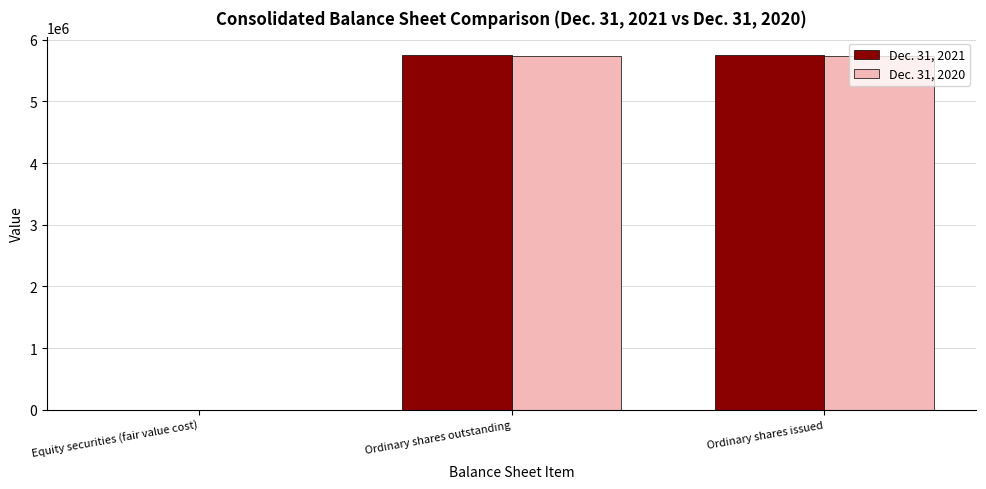

Is the value of Dec. 31, 2020 at Ordinary shares outstanding greater than the value of Dec. 31, 2021 at Equity securities (fair value cost)?

Yes